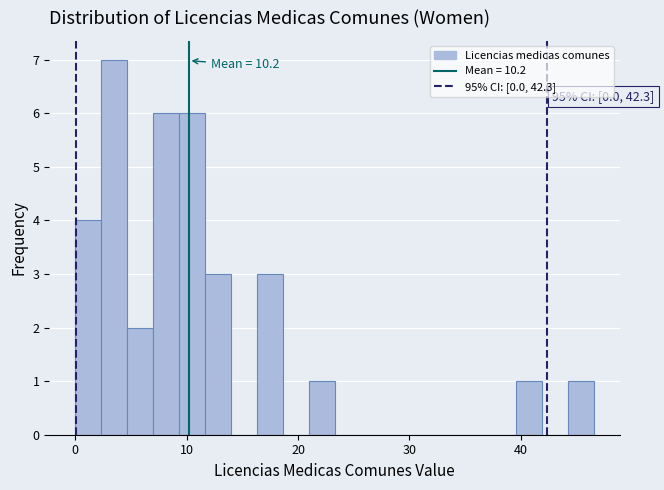

Around what value on the x-axis is the tallest bar? Give the approximate position of its centre, as read against the axis.

3